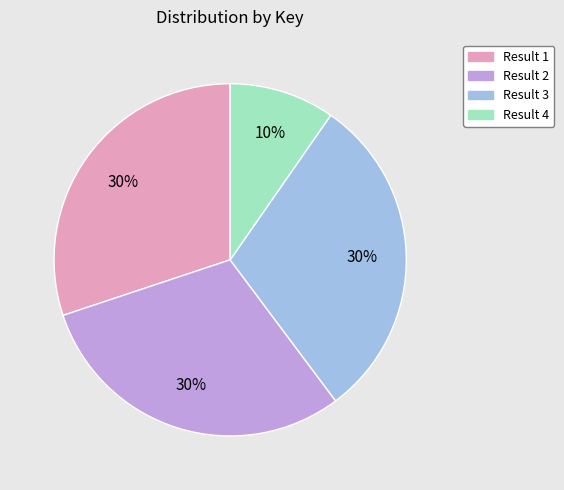

The Result 1 slice represents 30% of the pie. True or false?

True